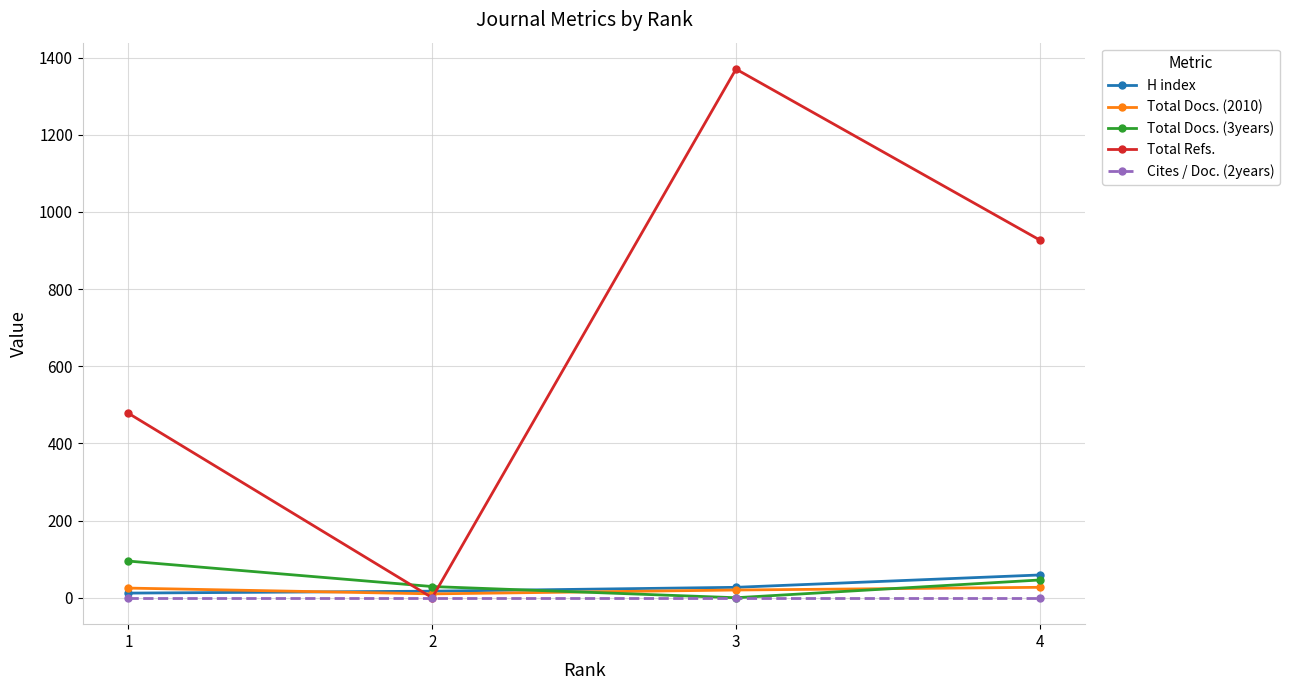

What is the total value across all series at 4?

1059